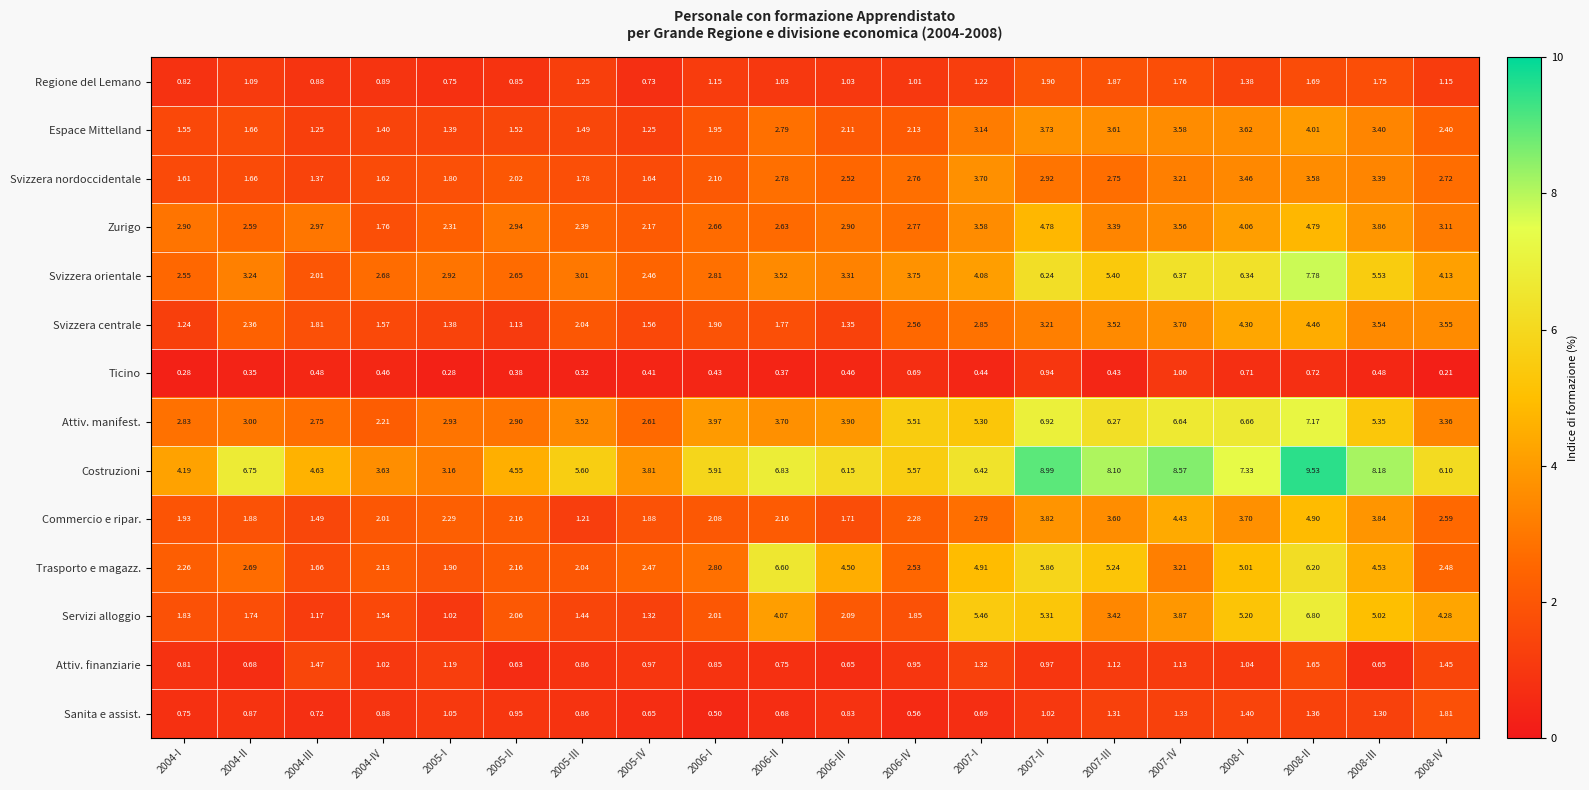

Between 2007-I and 2008-I, which series saw the biggest shift?

Svizzera orientale